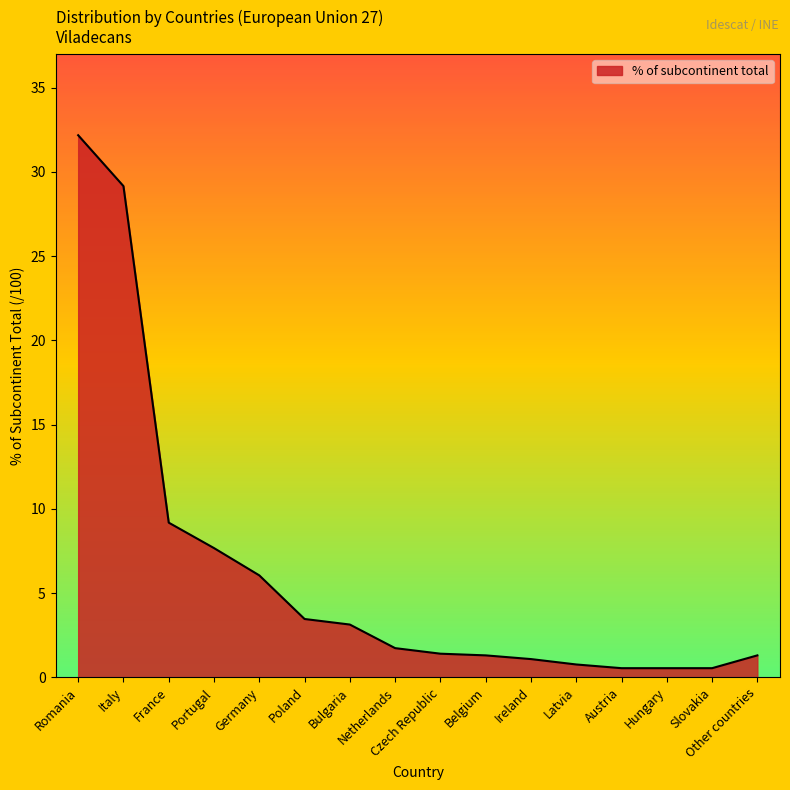

What is the difference between the maximum and minimum values?

31.6